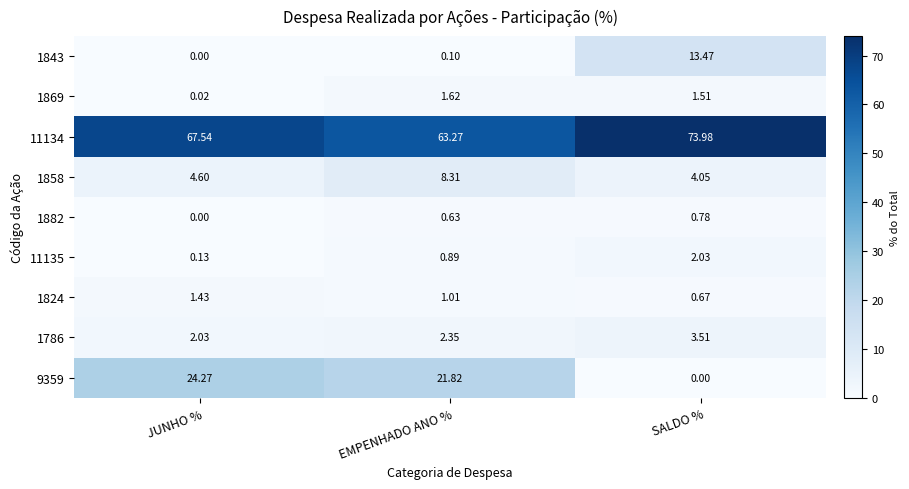

What is the spread (max minus min) of values at JUNHO %?

67.5